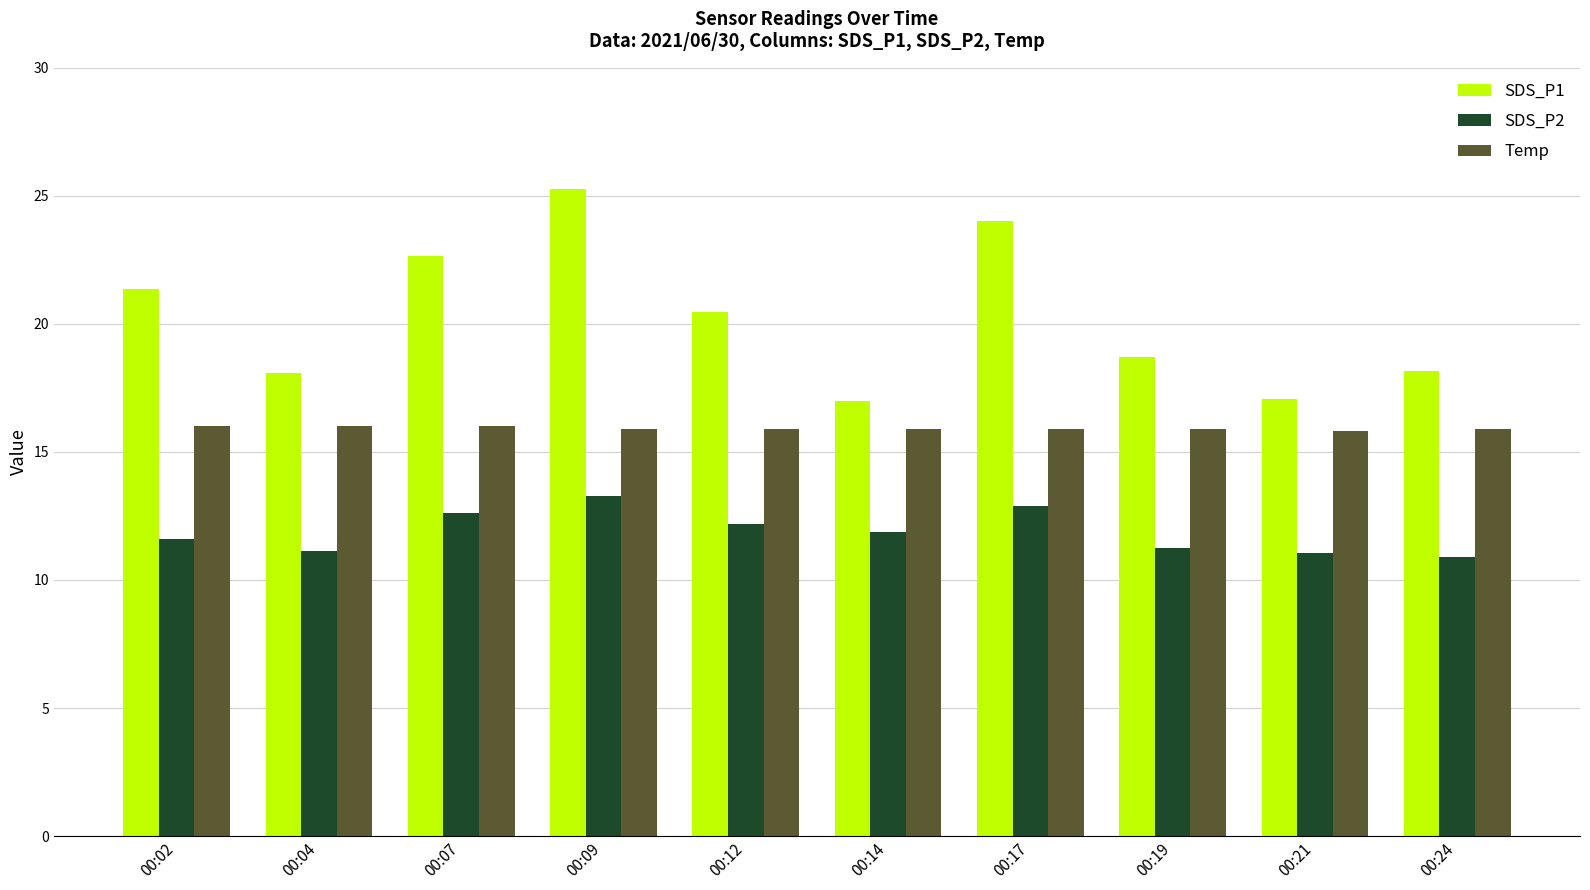

What is the sum of all SDS_P1 values?

202.7